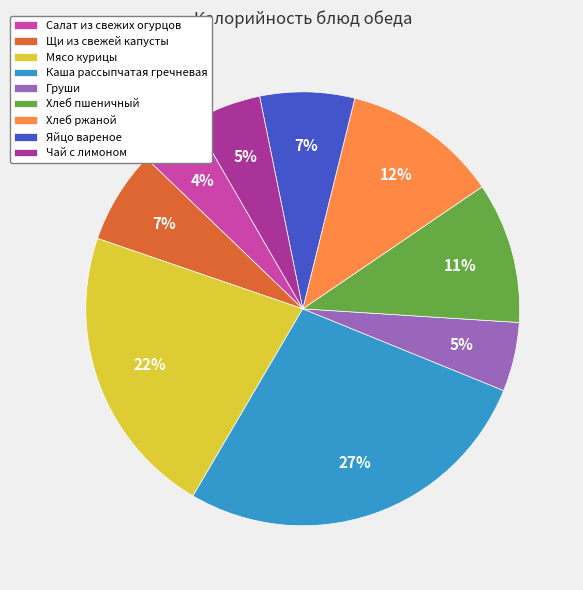

True or false: Хлеб пшеничный accounts for 11% of the total.

True